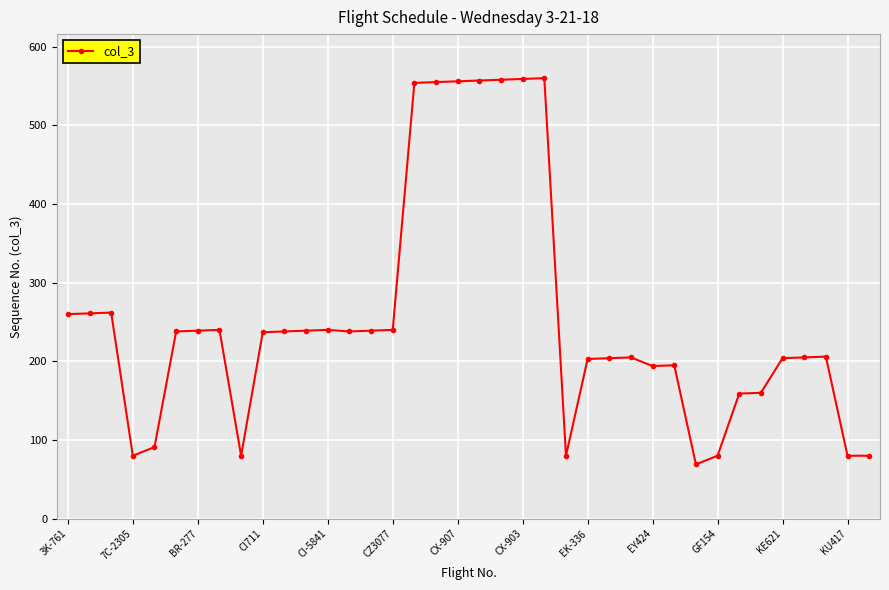

What is the average value?

254